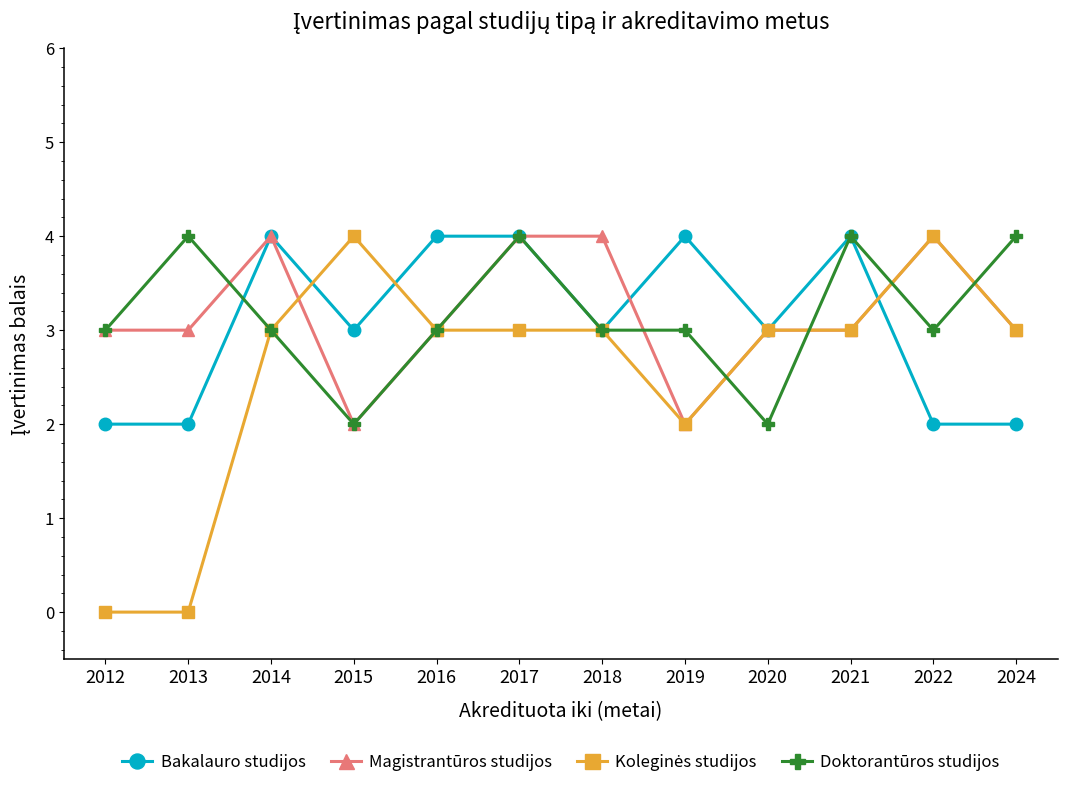

What is the maximum value shown in the chart?

4